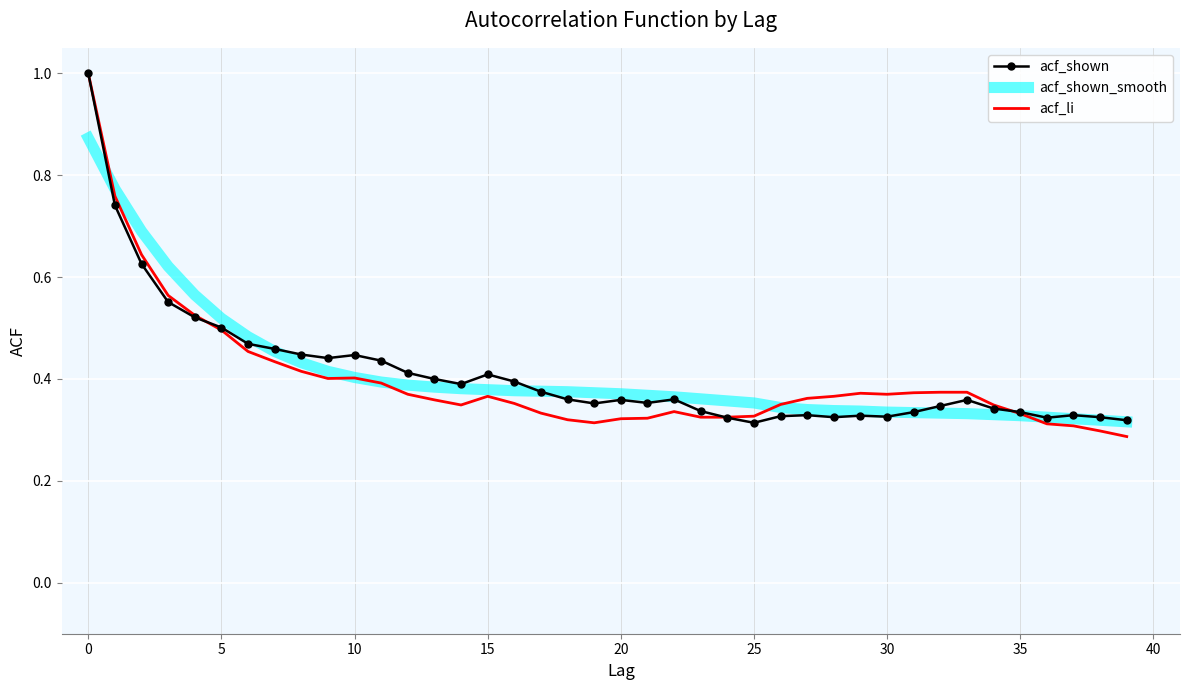

What is the greatest value displayed?

1.0